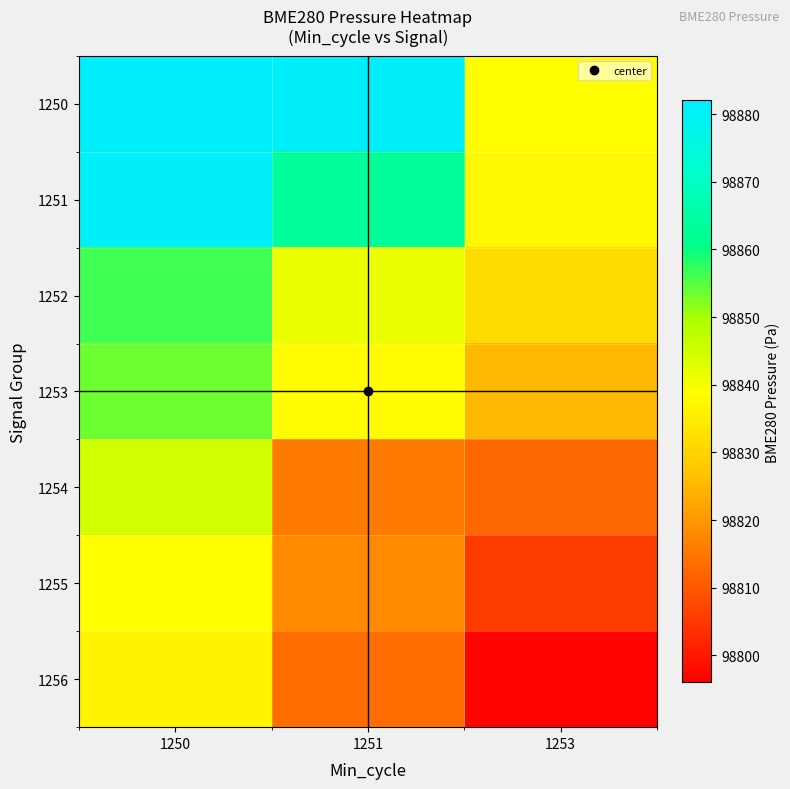

Between 1253 and 1251, which is larger?

1251